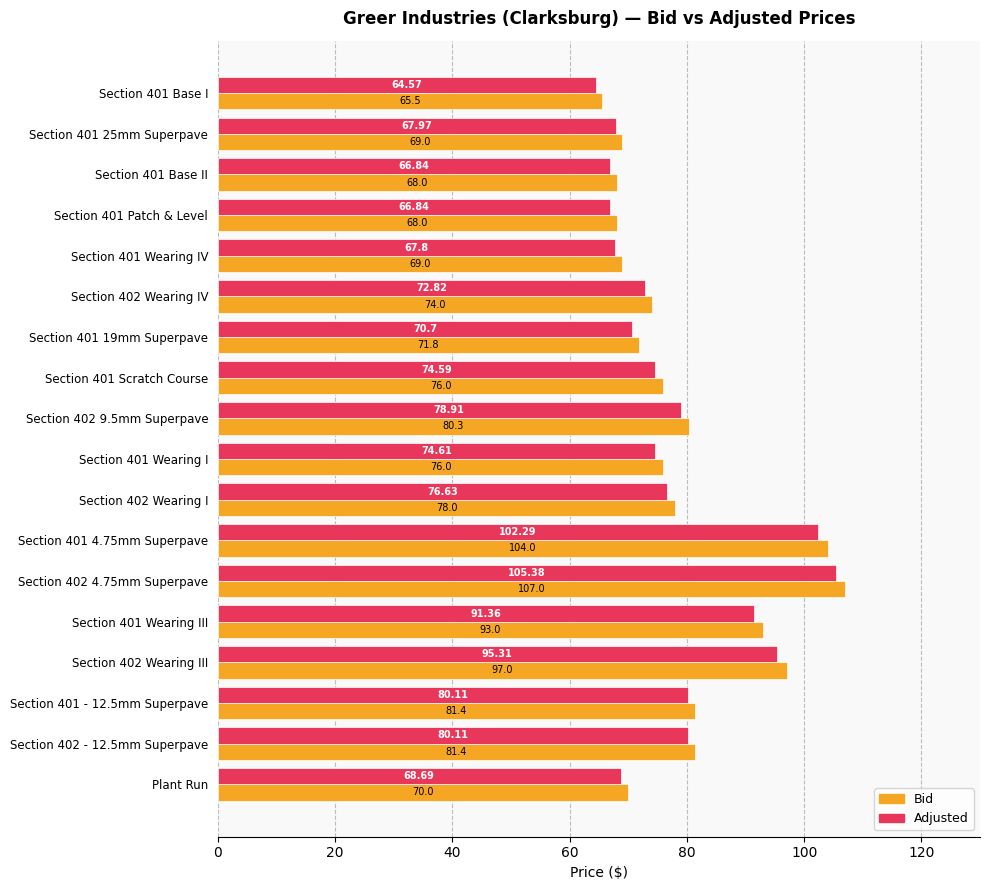

List the series in order of their peak value, highest first.

Bid, Adjusted